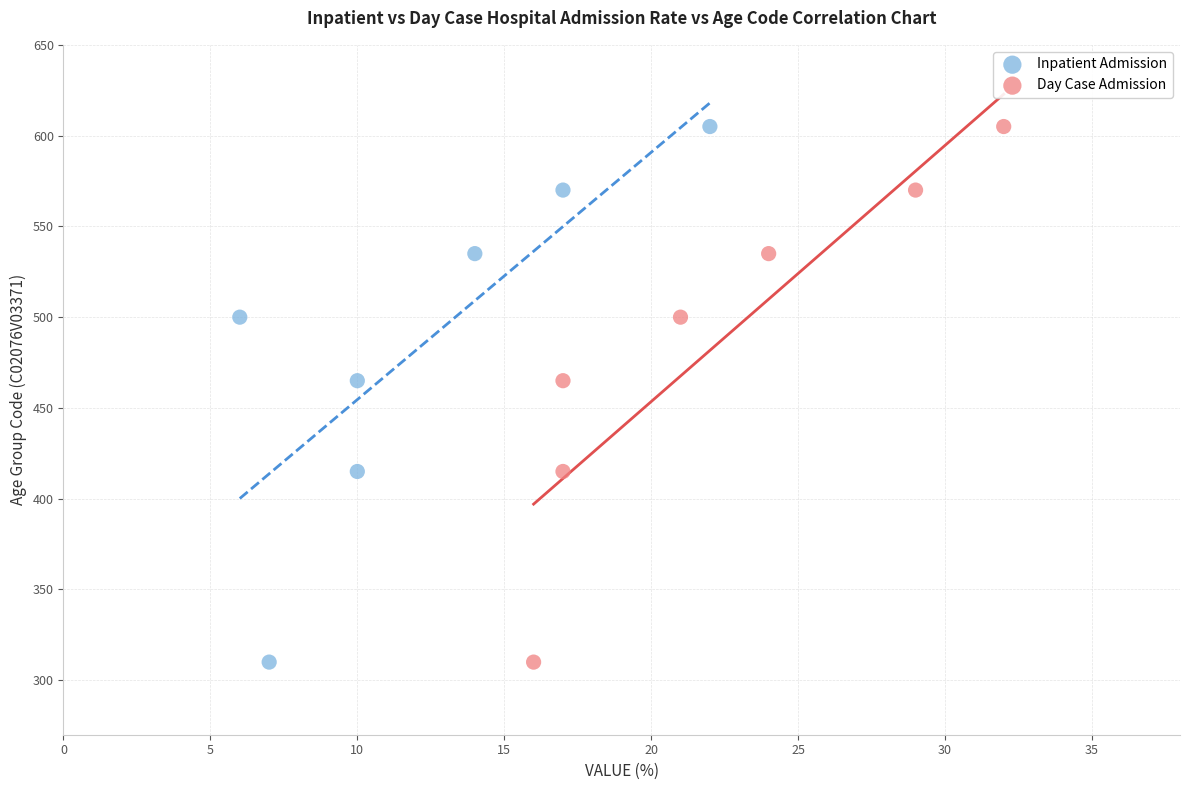

What are all the series names shown in the legend?

Inpatient Admission, Day Case Admission